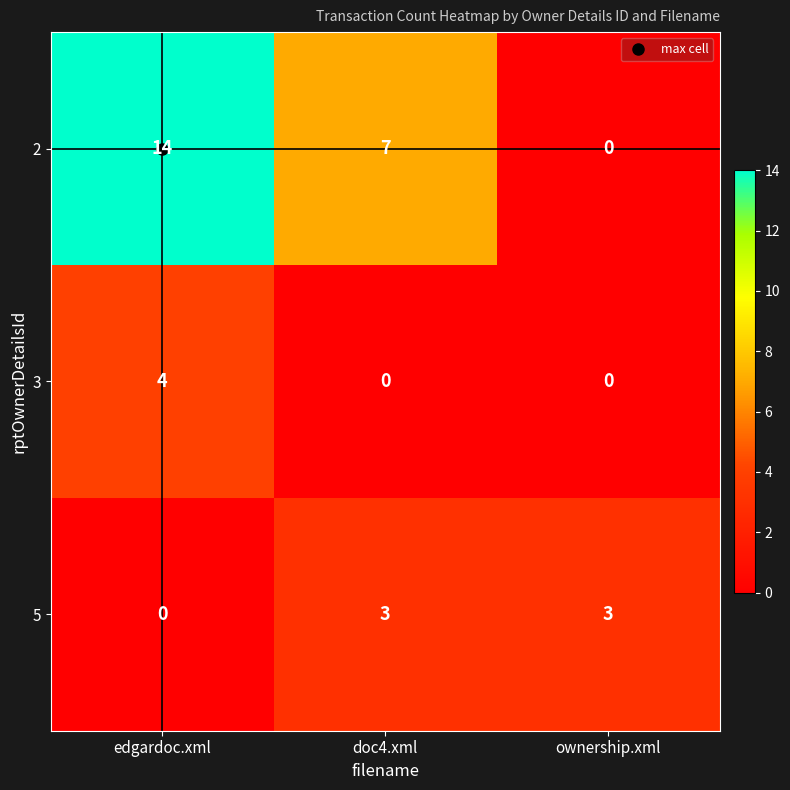

What is the maximum value for 2?

14